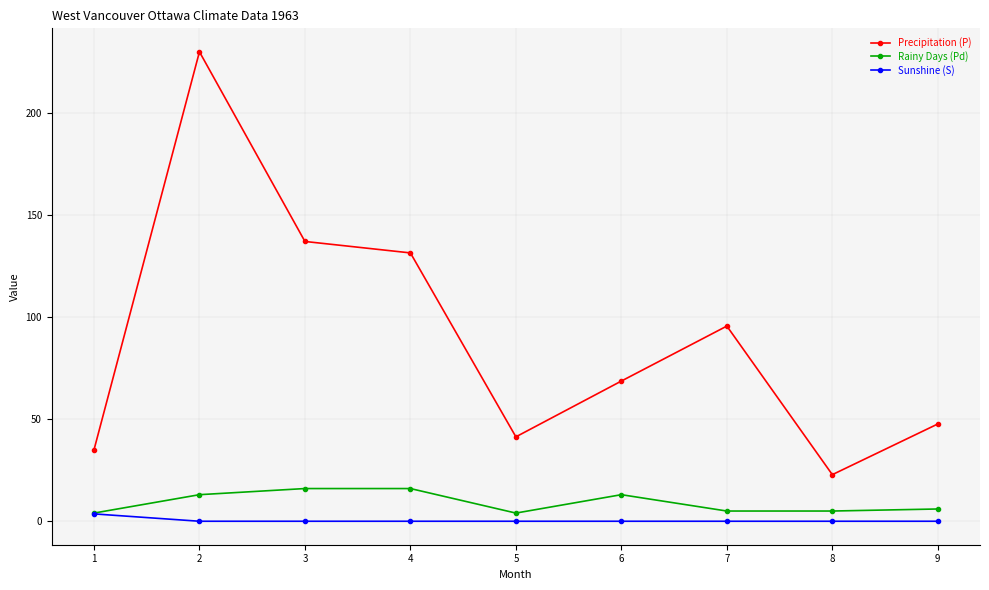

True or false: Precipitation (P) has more than 0 interior local peaks.

True